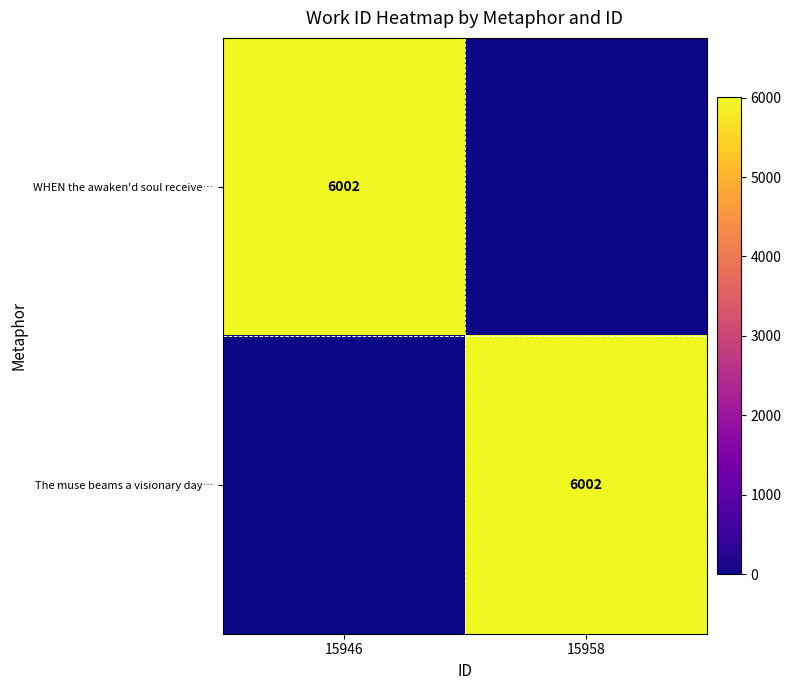

Is it true that The muse beams a visionary day… equals 6002 at 15958?

True